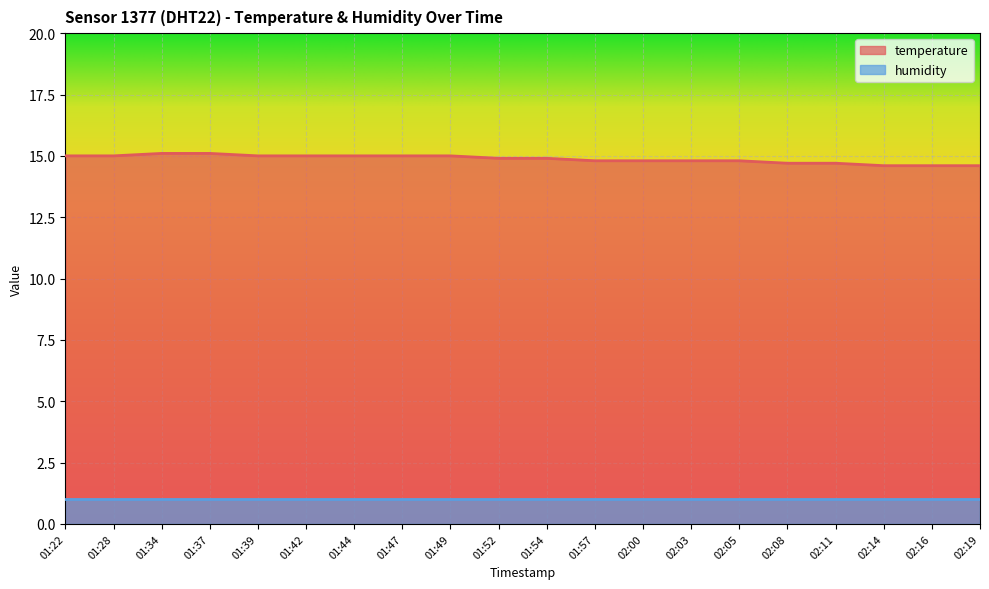

How many lines are shown in the chart?

2